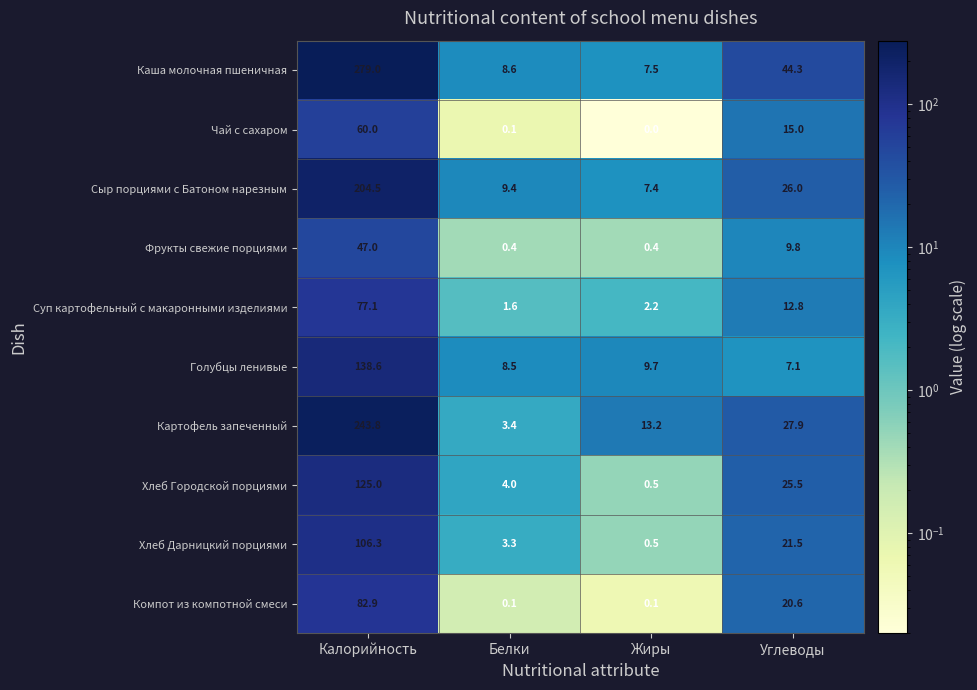

At Калорийность, list the series in order from smallest to largest.

Фрукты свежие порциями, Чай с сахаром, Суп картофельный с макаронными изделиями, Компот из компотной смеси, Хлеб Дарницкий порциями, Хлеб Городской порциями, Голубцы ленивые, Сыр порциями с Батоном нарезным, Картофель запеченный, Каша молочная пшеничная